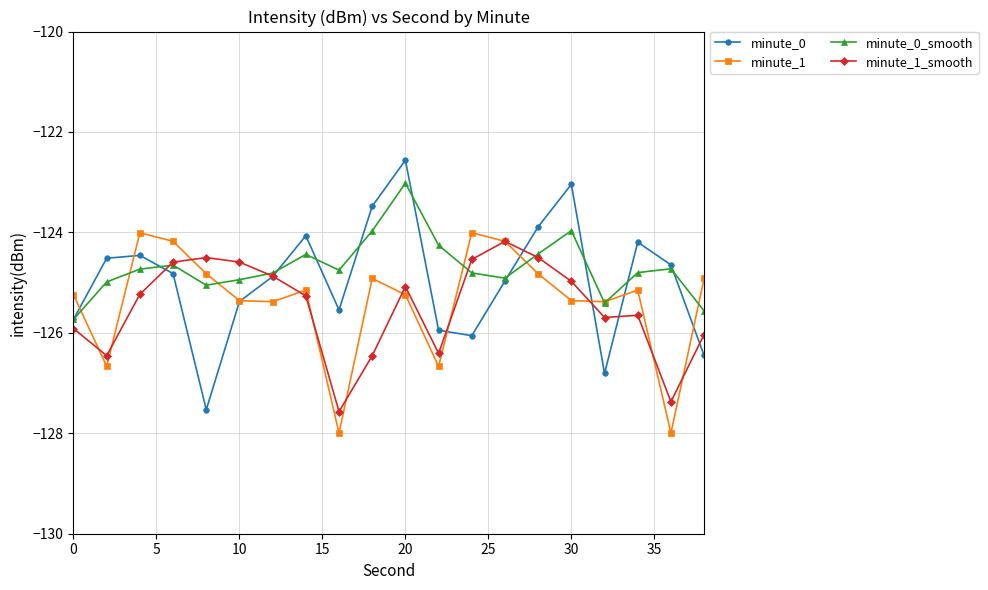

Which series has the widest spread of values?

minute_0